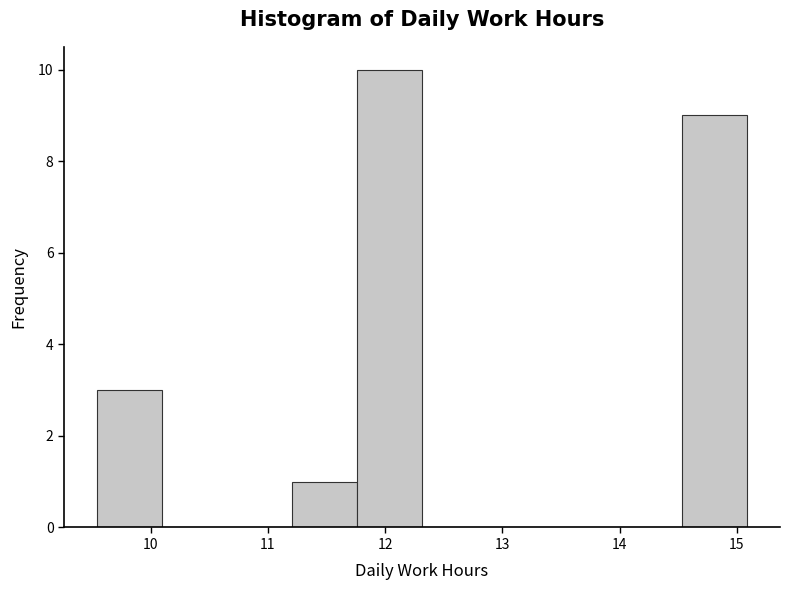

Reading left to right, transcribe this chart: for each bar, give the range it covers on the x-axis and its height. Neither the bar edges nor the heights are printed on the chart, so give them approximately, as read against the axes.

9.5 to 10.1: 3
10.1 to 10.7: 0
10.7 to 11.2: 0
11.2 to 11.8: 1
11.8 to 12.3: 10
12.3 to 12.9: 0
12.9 to 13.4: 0
13.4 to 14.0: 0
14.0 to 14.5: 0
14.5 to 15.1: 9